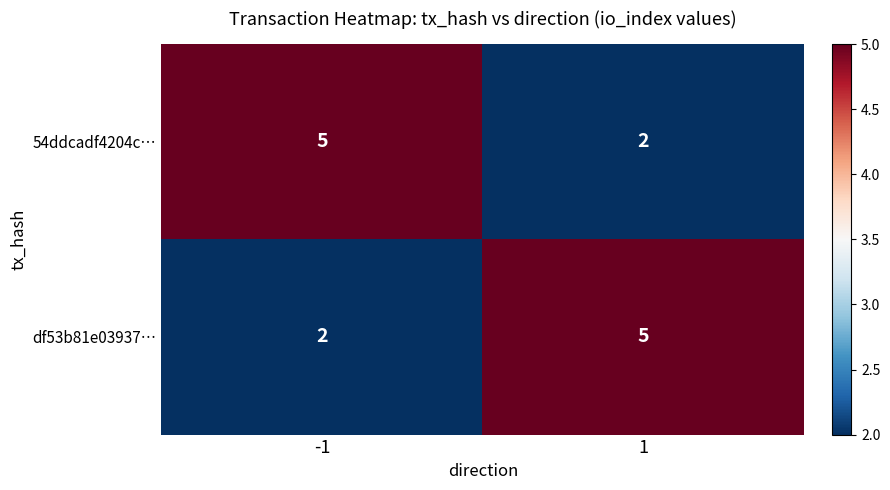

Reading right to left, extract all data points from this chart.

54ddcadf4204c…: 2	5
df53b81e03937…: 5	2